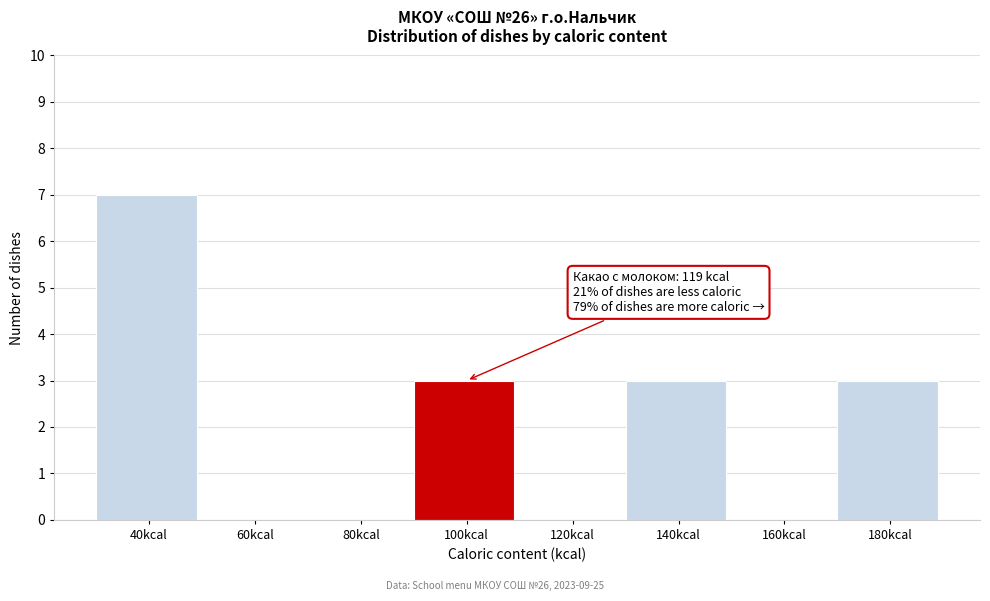

Reading right to left, list all the values displayed in this chart.

180kcal=3	160kcal=0	140kcal=3	120kcal=0	100kcal=3	80kcal=0	60kcal=0	40kcal=7